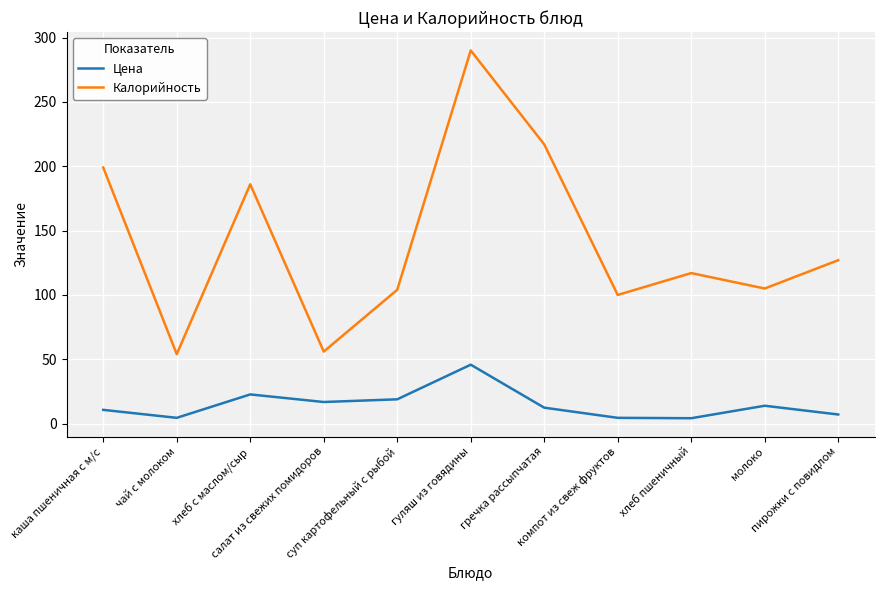

What is the maximum value for Калорийность?

290.0